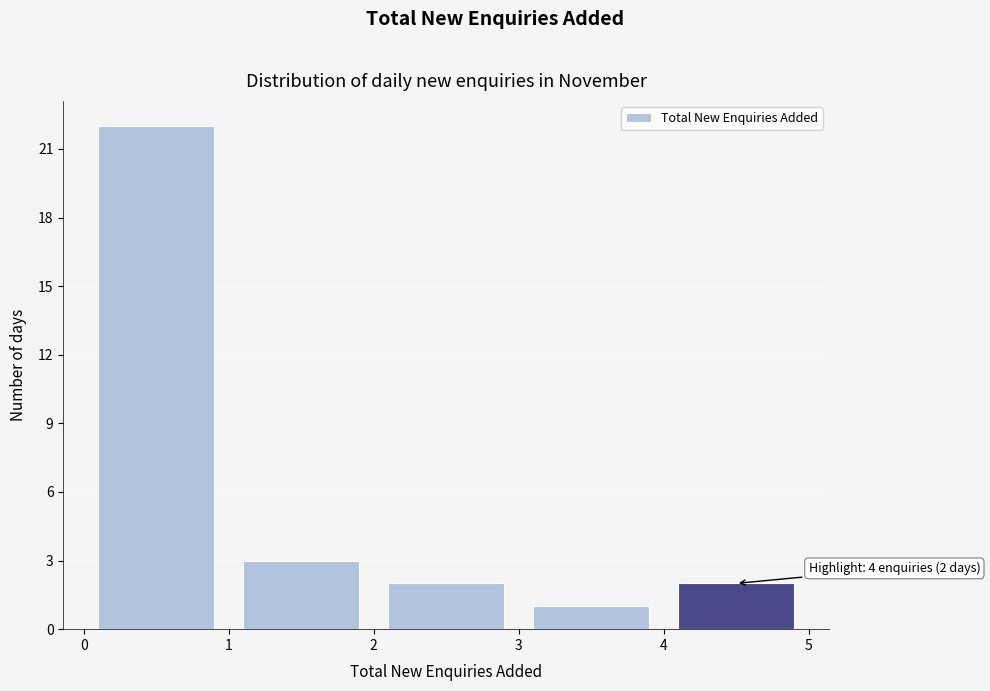

Which range on the x-axis has the tallest bar?

0 to 1